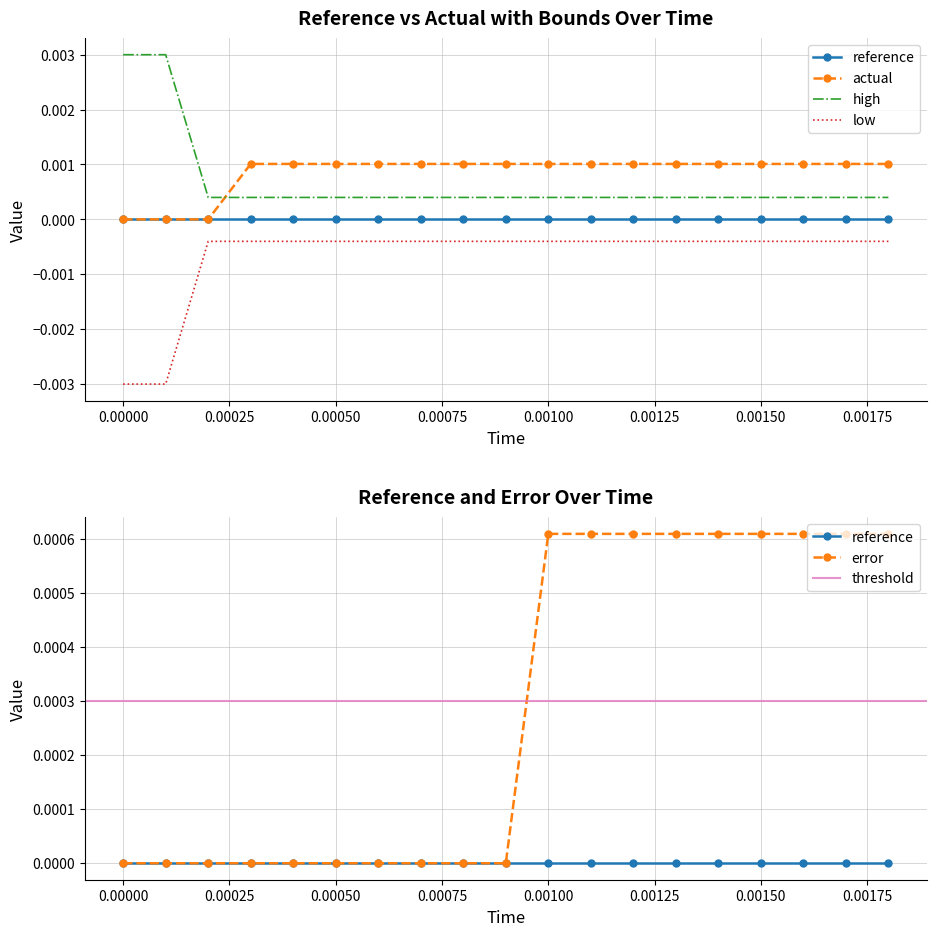

How many data points does each series have?

19